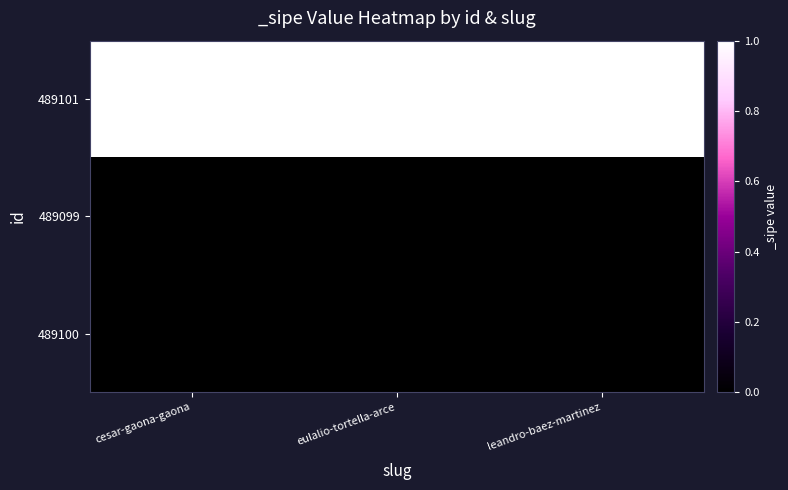

Reading left to right, extract all data points from this chart.

489101: cesar-gaona-gaona=1	eulalio-tortella-arce=1	leandro-baez-martinez=1
489099: cesar-gaona-gaona=0	eulalio-tortella-arce=0	leandro-baez-martinez=0
489100: cesar-gaona-gaona=0	eulalio-tortella-arce=0	leandro-baez-martinez=0